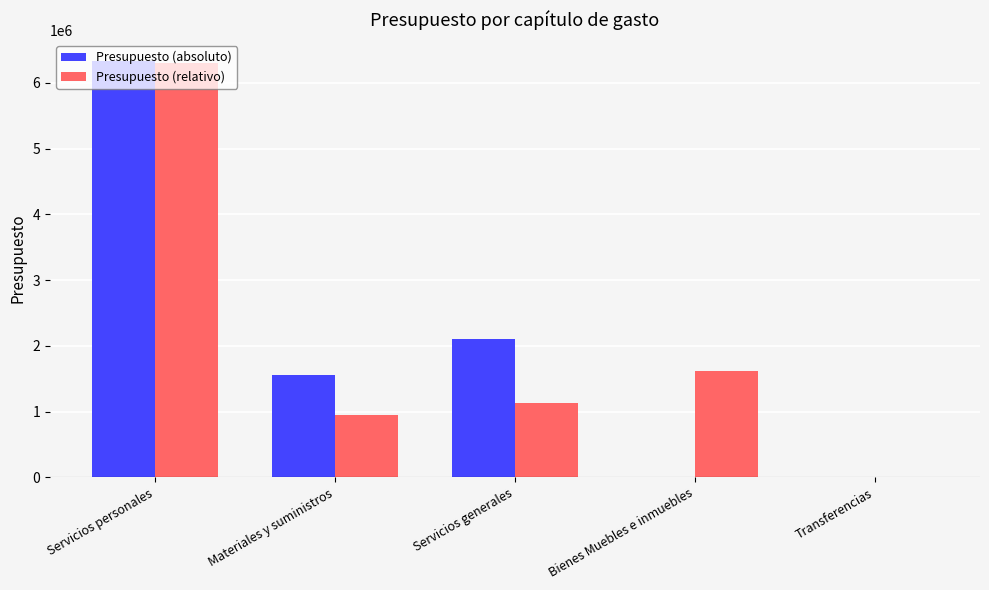

Does the chart contain stacked bars?

No